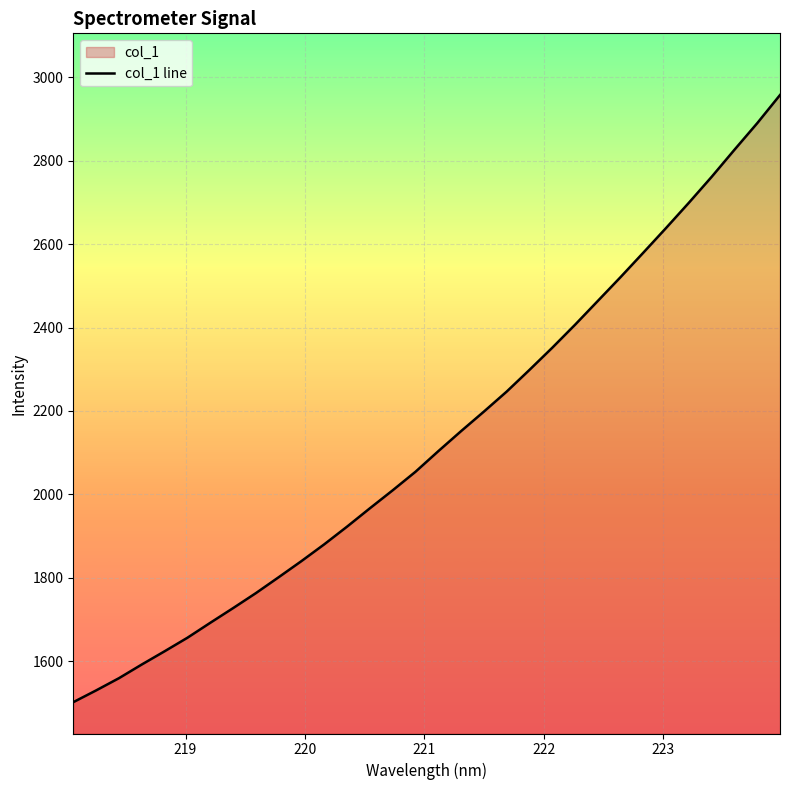

What is the minimum value shown in the chart?

1502.0